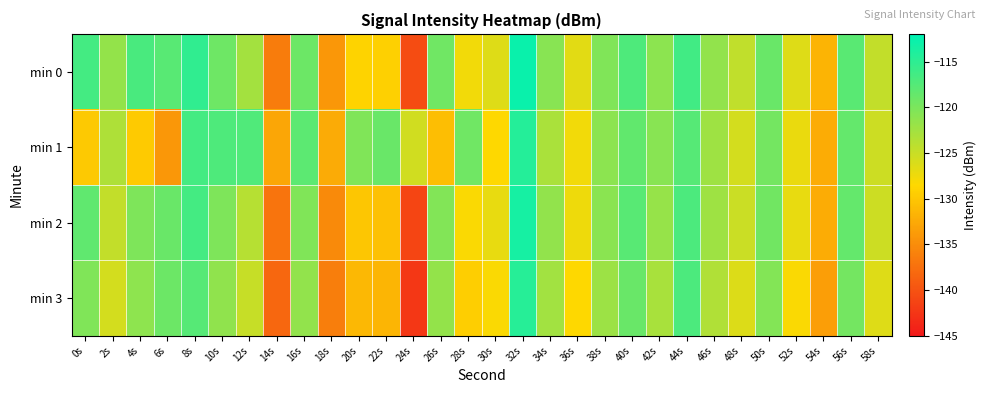

Which series has the widest spread of values?

min 0